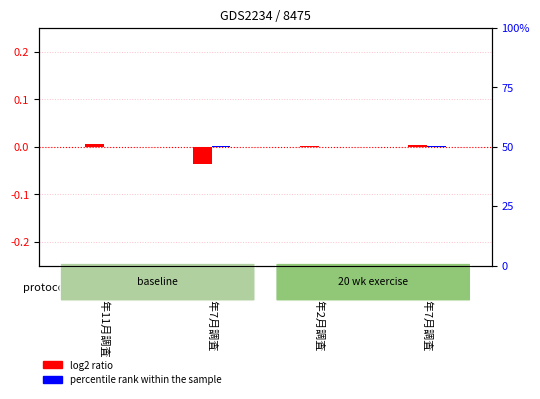

What is the label of the 2nd bar from the right?

2000年2月調査